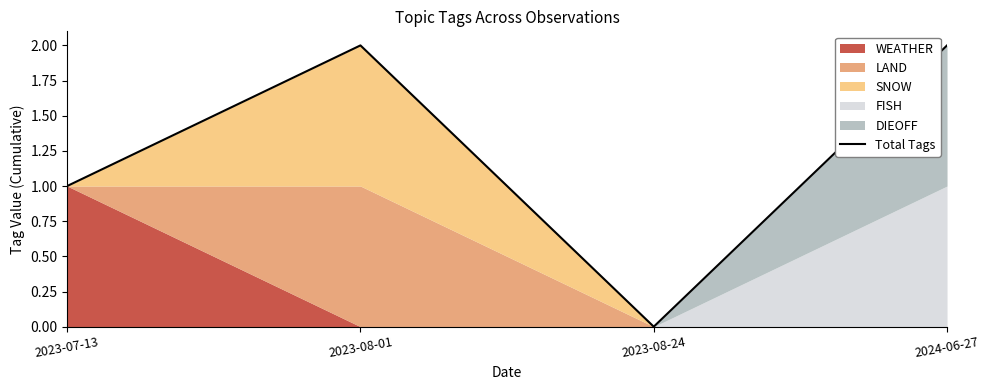

What is the difference between the second highest and second lowest values?

1